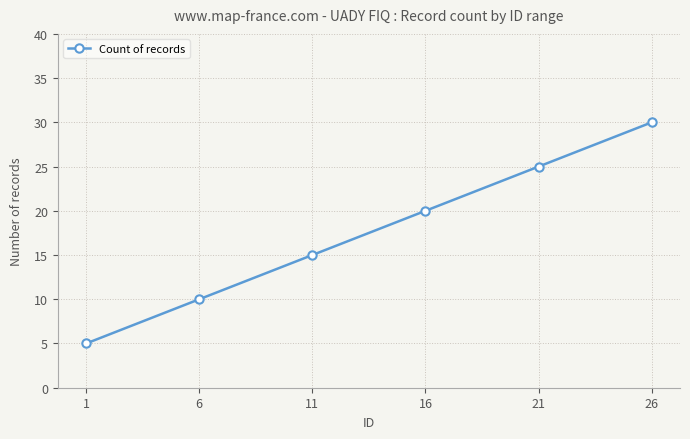

How many lines are shown in the chart?

1